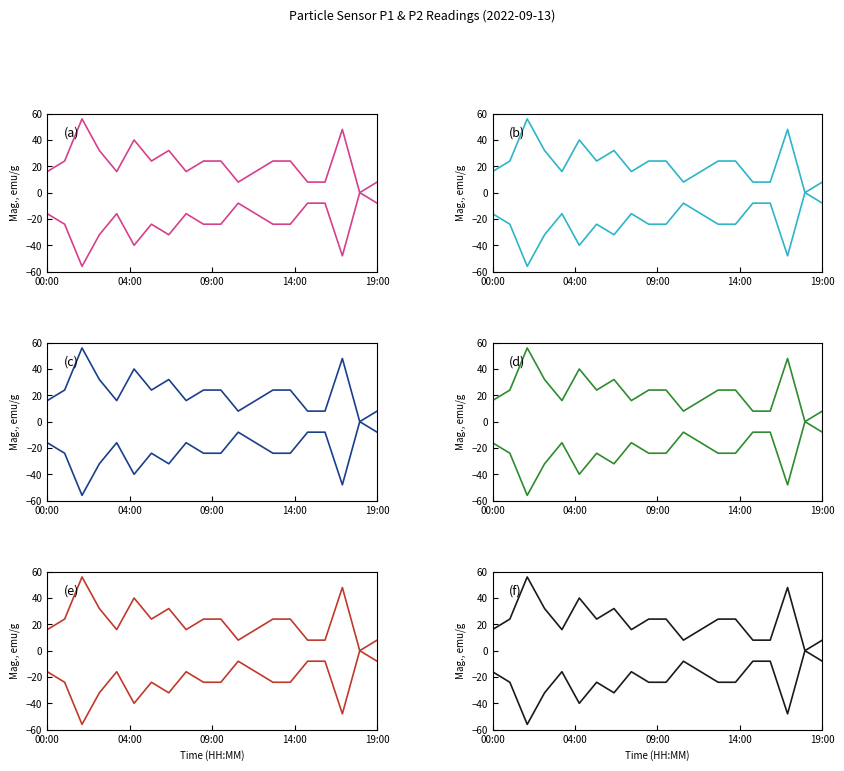

Is it true that P1 sweep- equals -48 at 17?

True